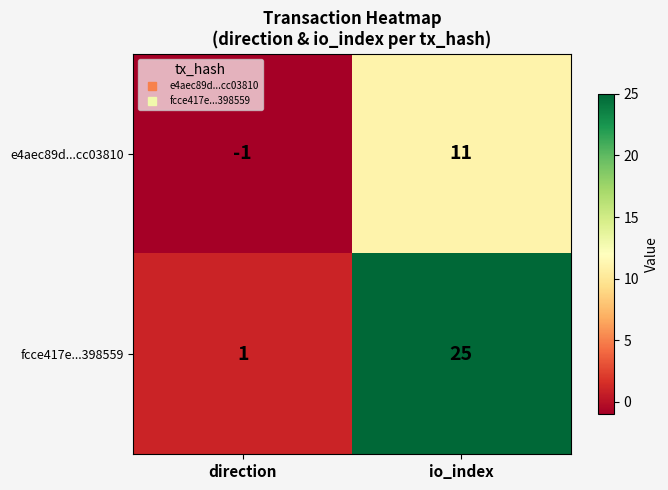

Which series has the widest spread of values?

fcce417e...398559